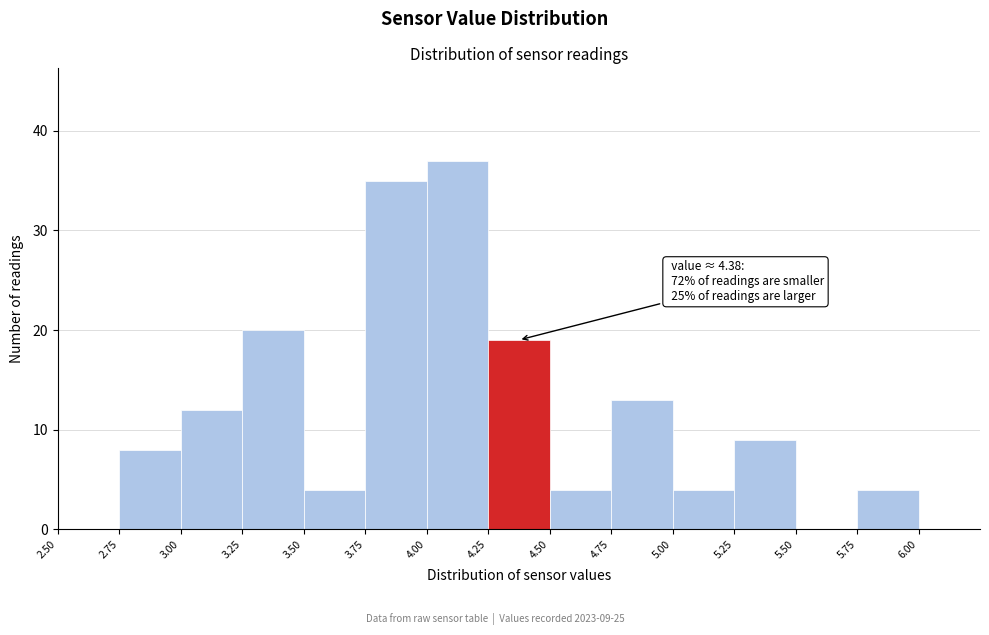

Over which range of the x-axis is the bar tallest?

4.00 to 4.25